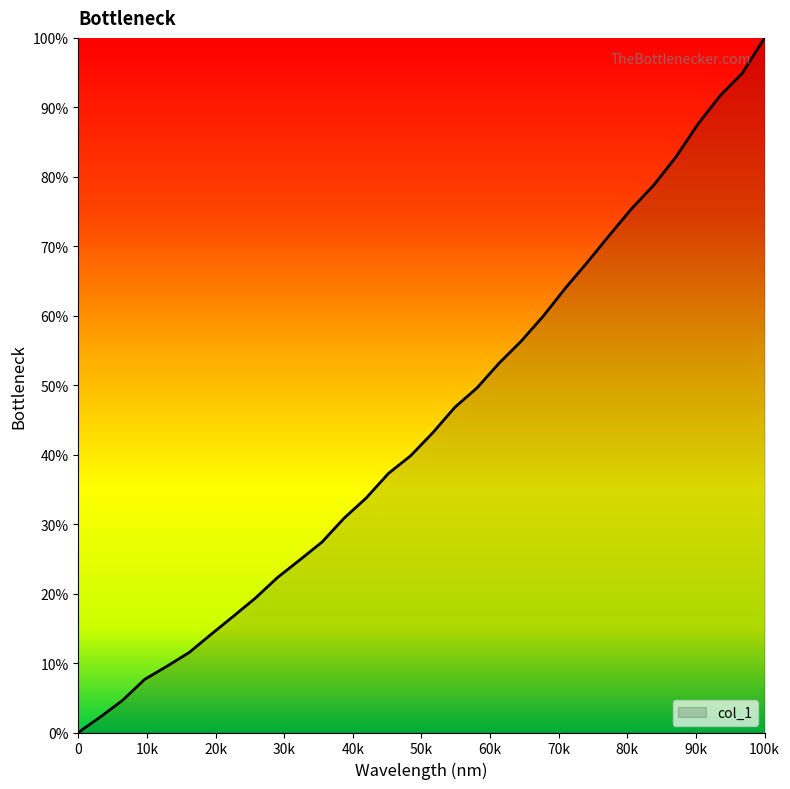

What is the greatest value displayed?

100.0